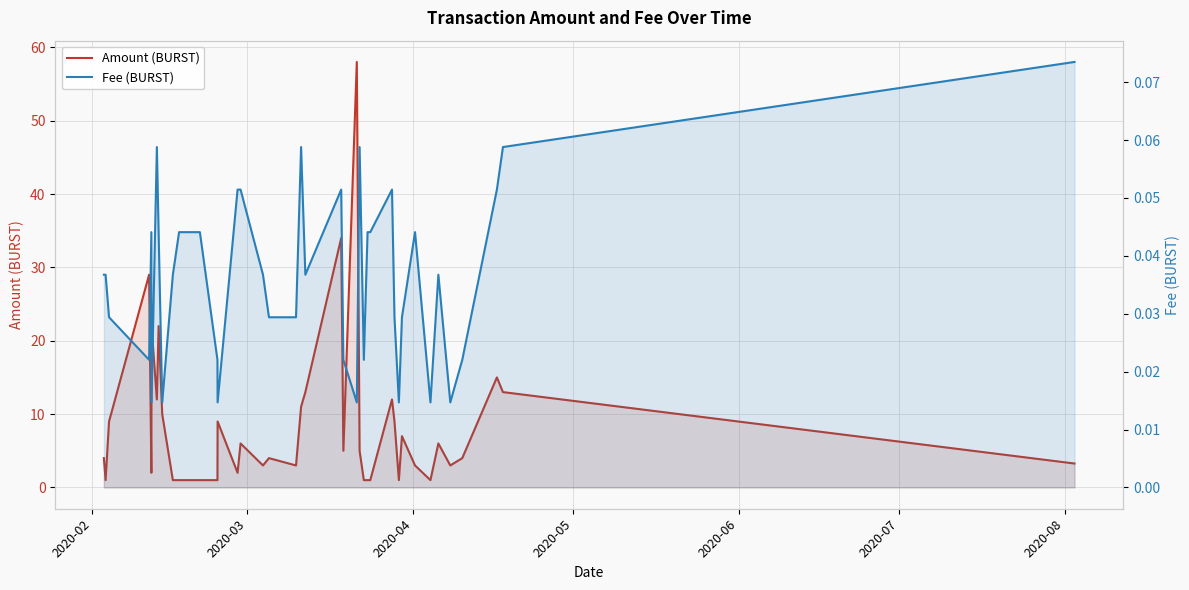

True or false: Amount (BURST) and Fee (BURST) intersect in this chart.

False